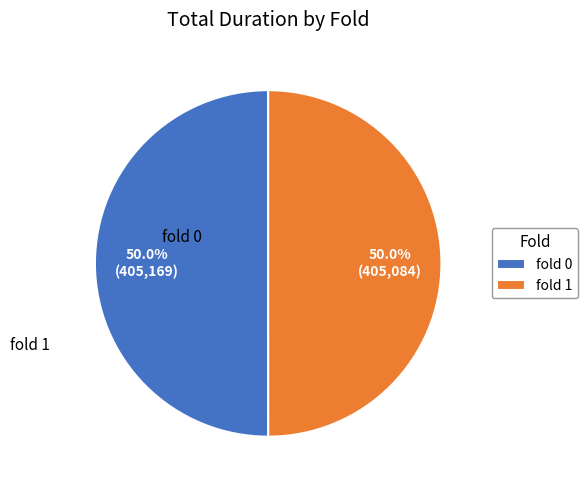

How many segments does this pie chart have?

2